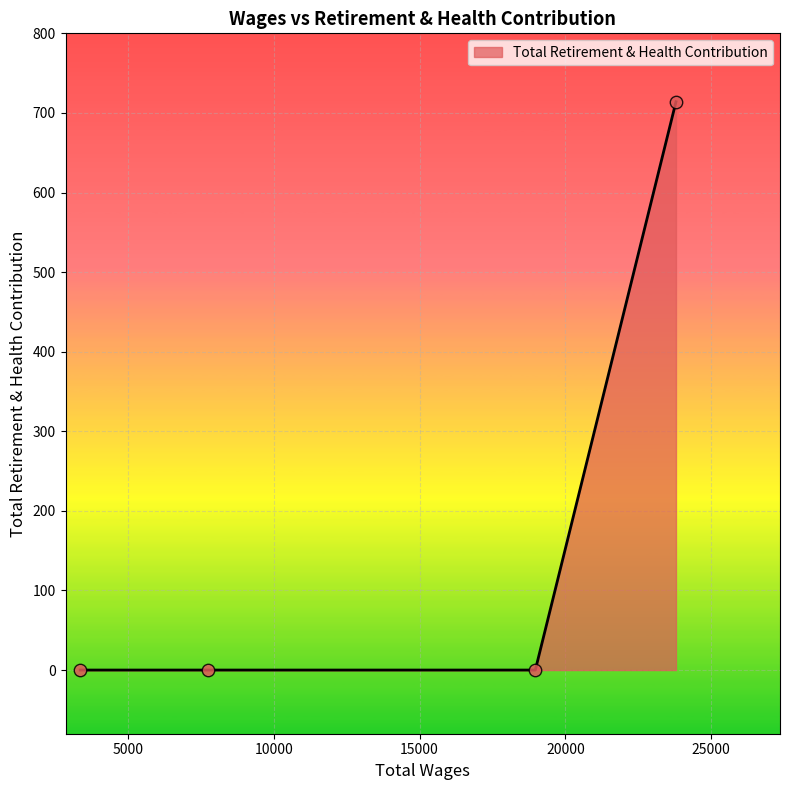

What is the greatest value displayed?

714